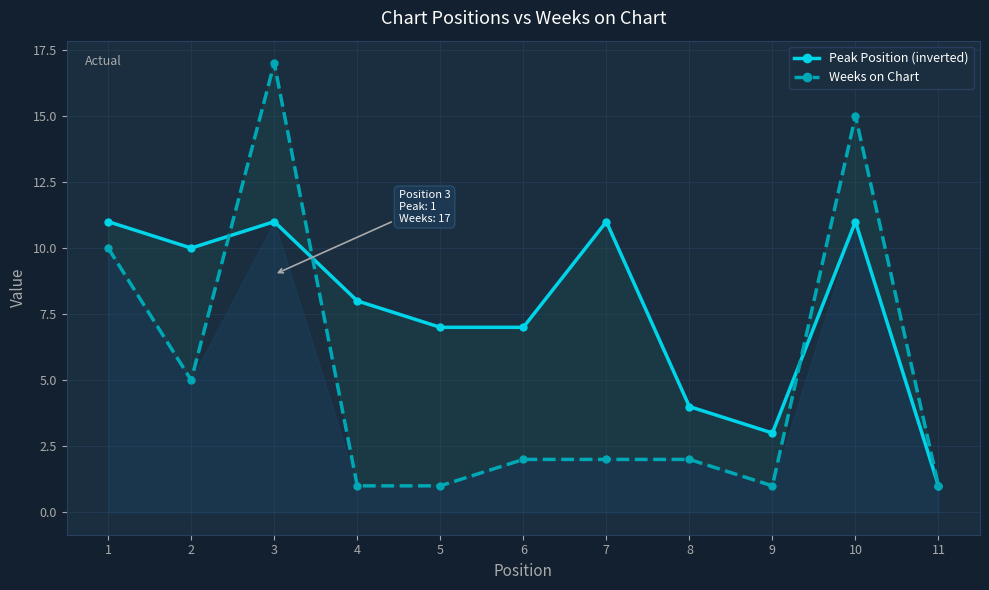

Is this an area chart (filled region under the line)?

No